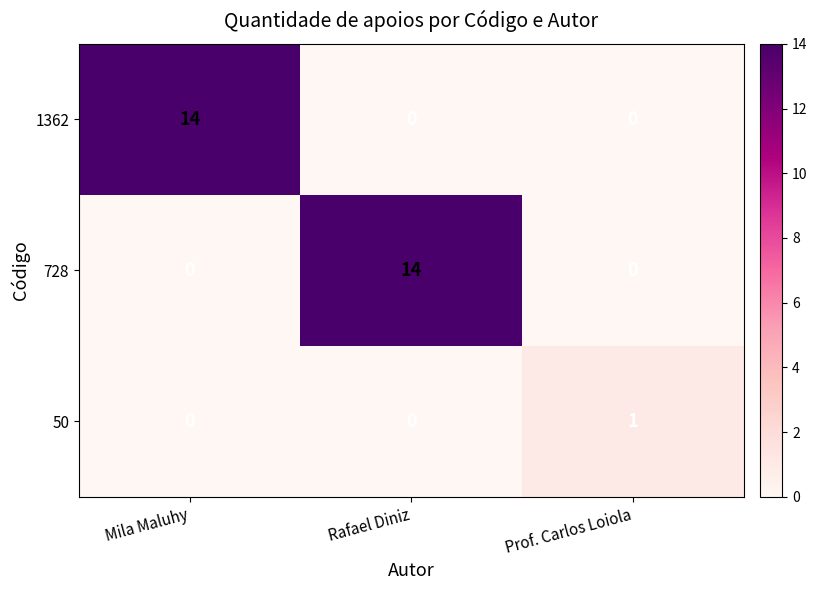

Reading left to right, what are all the values shown in this chart?

1362: 14	0	0
728: 0	14	0
50: 0	0	1